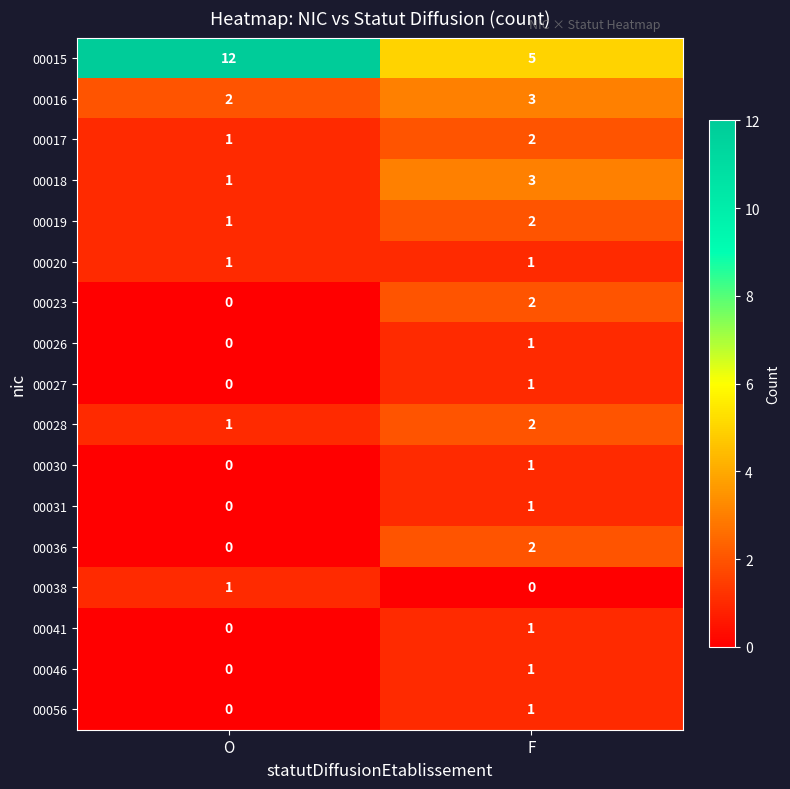

Which series has the largest total across all categories?

00015